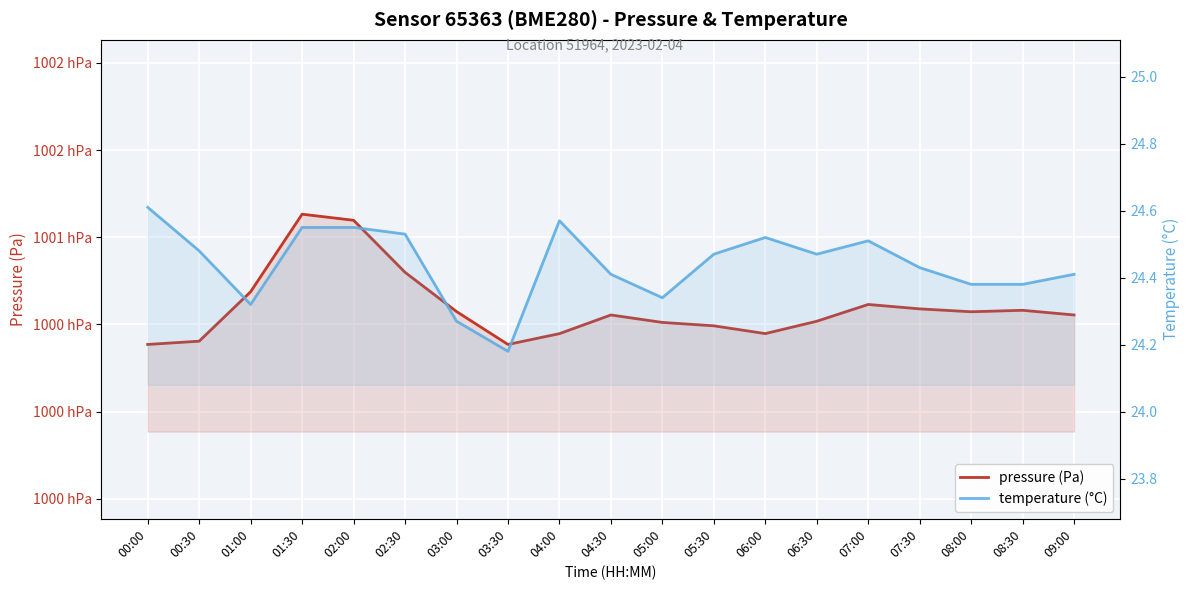

What is the average value of the pressure (Pa) series?

100059.7